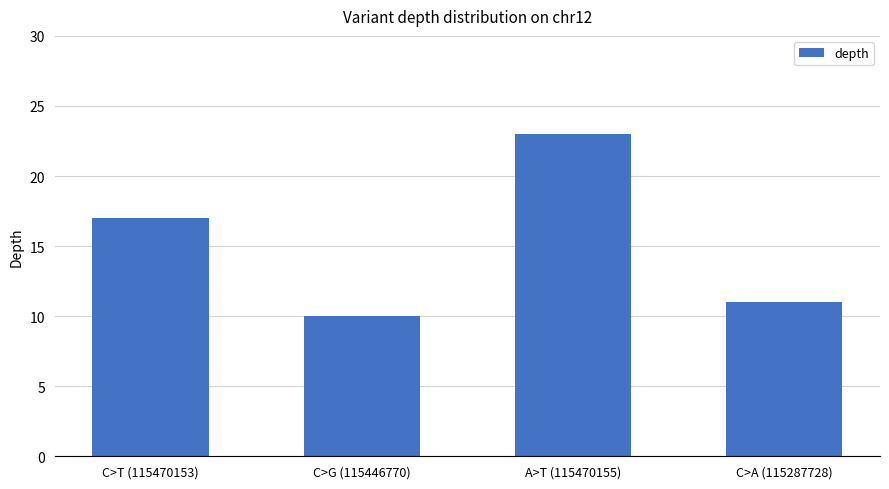

Does the chart contain stacked bars?

No